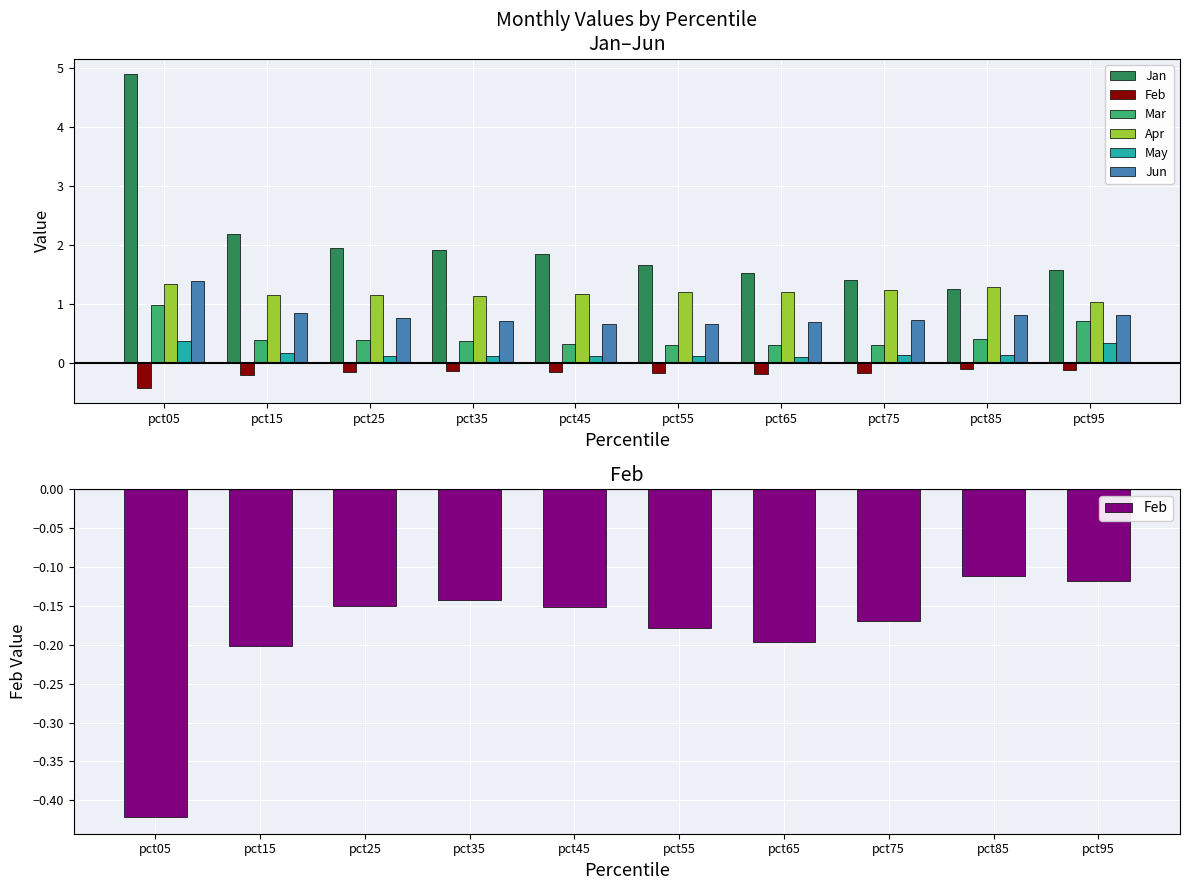

Reading right to left, what are all the values shown in this chart?

Jan: 1.6	1.2	1.4	1.5	1.7	1.8	1.9	2.0	2.2	4.9
Feb: -0.1	-0.1	-0.2	-0.2	-0.2	-0.2	-0.1	-0.2	-0.2	-0.4
Mar: 0.7	0.4	0.3	0.3	0.3	0.3	0.4	0.4	0.4	1.0
Apr: 1.0	1.3	1.2	1.2	1.2	1.2	1.1	1.1	1.1	1.3
May: 0.3	0.1	0.1	0.1	0.1	0.1	0.1	0.1	0.2	0.4
Jun: 0.8	0.8	0.7	0.7	0.7	0.7	0.7	0.8	0.8	1.4